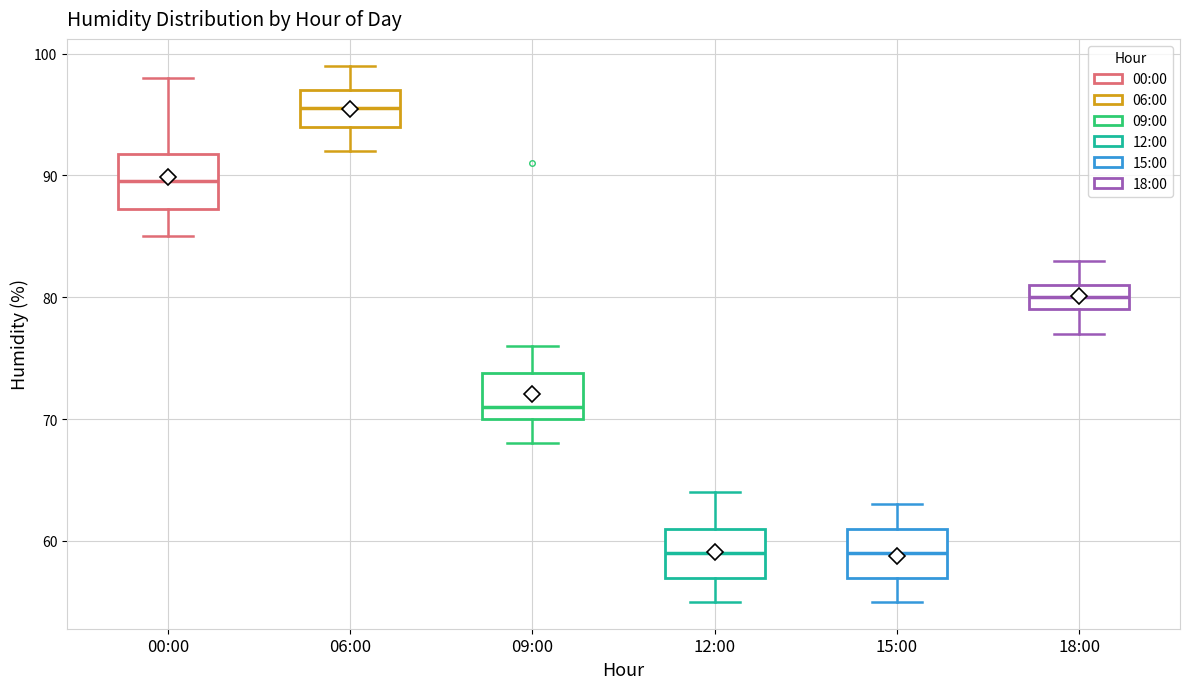

Reading left to right, read every box against the y-axis: the position of its median line, the range the box covers, and the ends of its whiskers. The values are not printed on the chart, so give them approximately, as read against the axis.

00:00: median 90, box 87 to 92, whiskers 85 to 98
06:00: median 96, box 94 to 97, whiskers 92 to 99
09:00: median 71, box 70 to 74, whiskers 68 to 76
12:00: median 59, box 57 to 61, whiskers 55 to 64
15:00: median 59, box 57 to 61, whiskers 55 to 63
18:00: median 80, box 79 to 81, whiskers 77 to 83